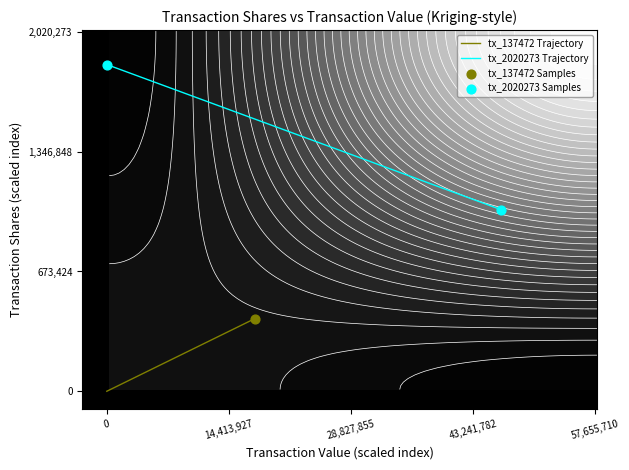

What is the total value across all series at 0?

180